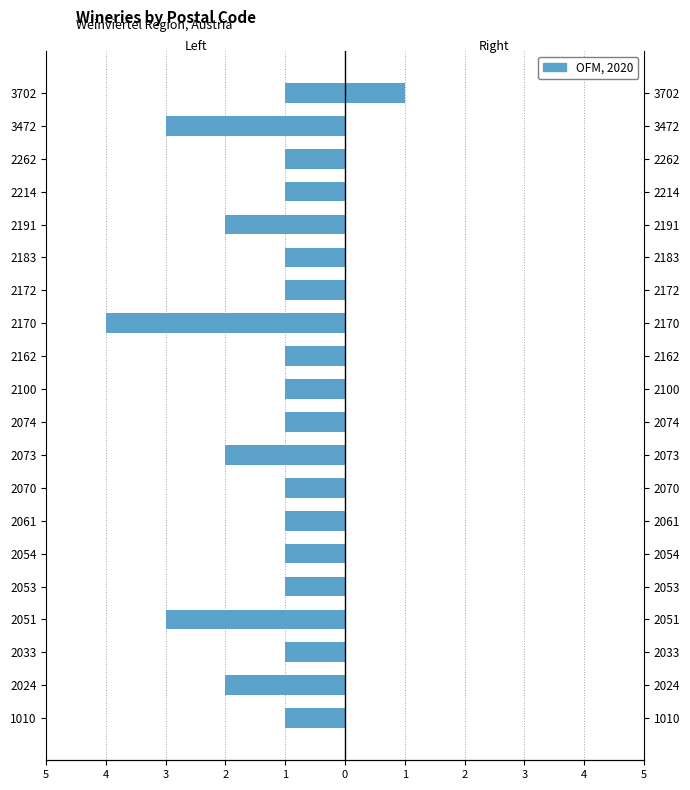

What is the sum of the values at 2162 and 2183?

-2